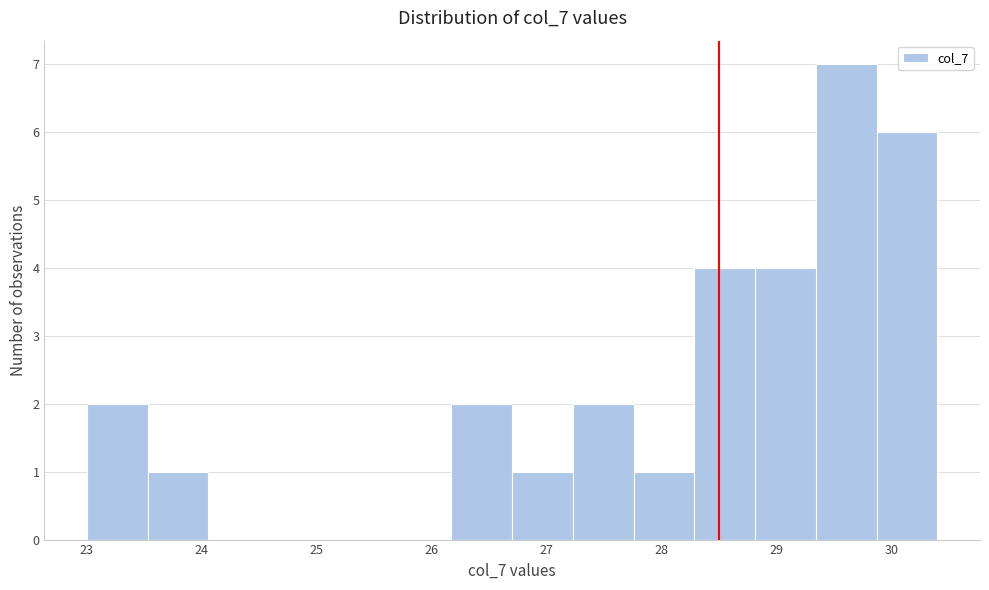

Reading left to right, transcribe this chart: for each bar, give the range it covers on the x-axis and its height. Neither the bar edges nor the heights are printed on the chart, so give them approximately, as read against the axes.

23.0 to 23.5: 2
23.5 to 24.1: 1
24.1 to 24.6: 0
24.6 to 25.1: 0
25.1 to 25.6: 0
25.6 to 26.2: 0
26.2 to 26.7: 2
26.7 to 27.2: 1
27.2 to 27.8: 2
27.8 to 28.3: 1
28.3 to 28.8: 4
28.8 to 29.3: 4
29.3 to 29.9: 7
29.9 to 30.4: 6